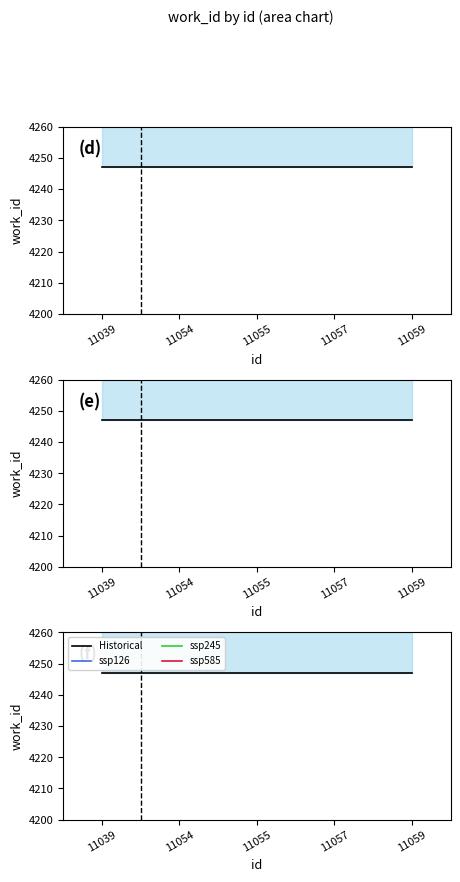

Reading left to right, extract all data points from this chart.

Historical: 11039=4247.0	11054=4247.0	11055=4247.0	11057=4247.0	11059=4247.0
ssp126: 11039=4459.4	11054=4459.4	11055=4459.4	11057=4459.4	11059=4459.4
ssp245: 11039=4671.7	11054=4671.7	11055=4671.7	11057=4671.7	11059=4671.7
ssp585: 11039=5096.4	11054=5096.4	11055=5096.4	11057=5096.4	11059=5096.4